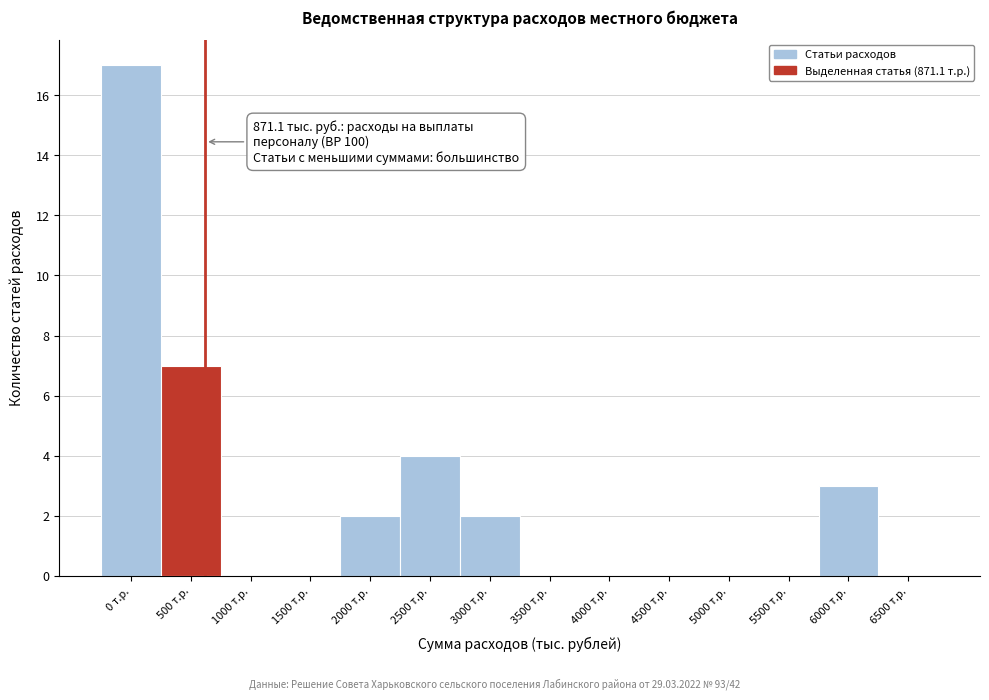

Reading left to right, what are all the values shown in this chart?

0 т.р.=17	500 т.р.=7	1000 т.р.=0	1500 т.р.=0	2000 т.р.=2	2500 т.р.=4	3000 т.р.=2	3500 т.р.=0	4000 т.р.=0	4500 т.р.=0	5000 т.р.=0	5500 т.р.=0	6000 т.р.=3	6500 т.р.=0